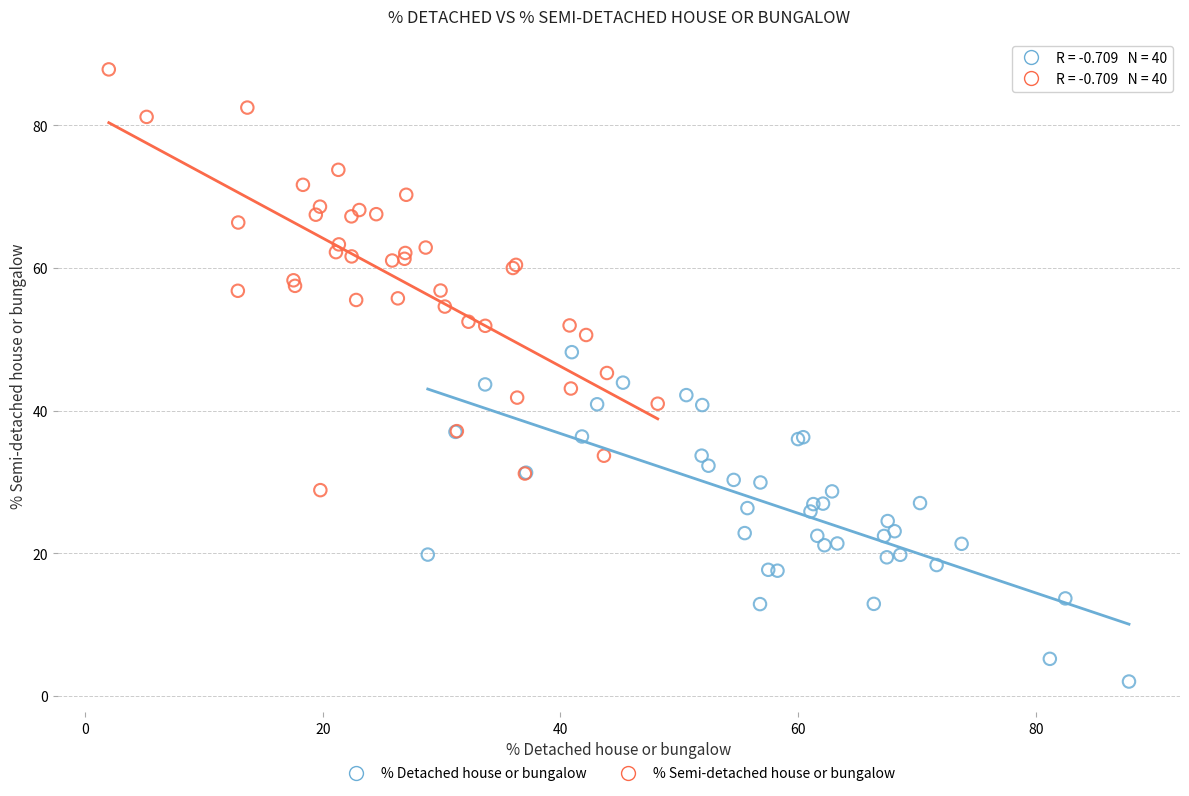

Which series reaches the minimum Y coordinate?

% Detached house or bungalow